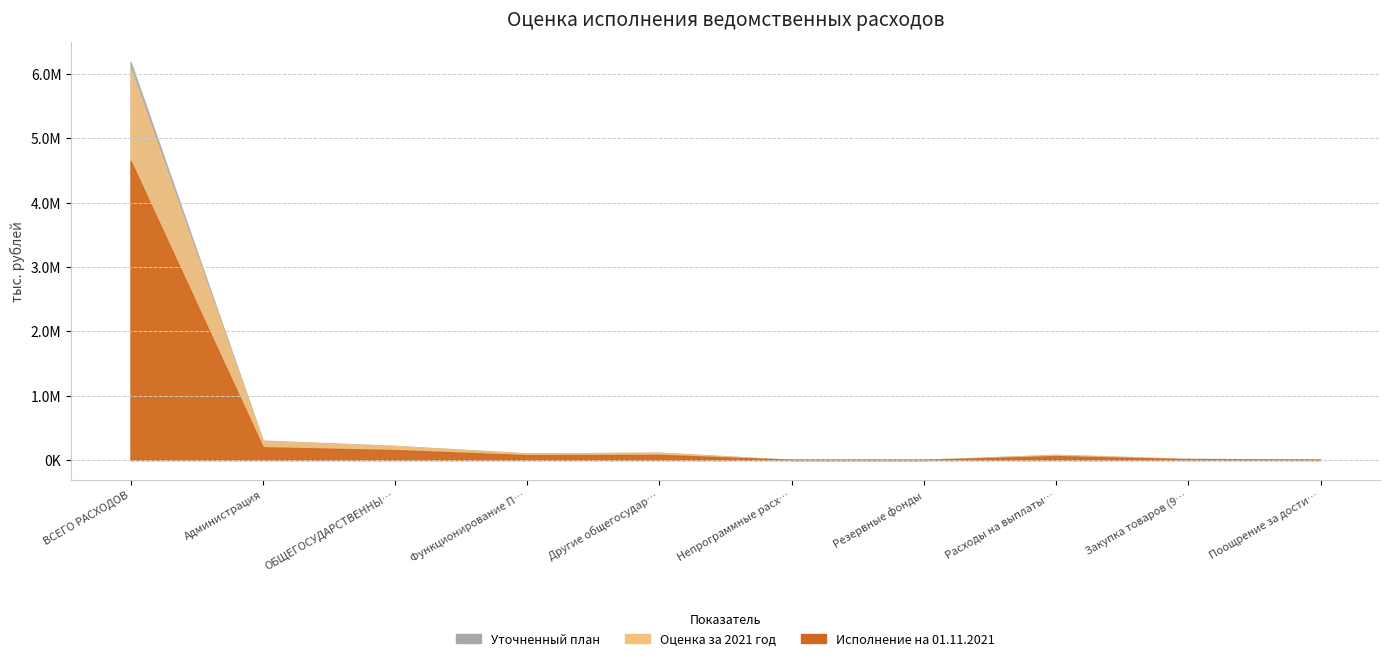

What is the label of the 1st point from the right?

Поощрение за достижение показателей